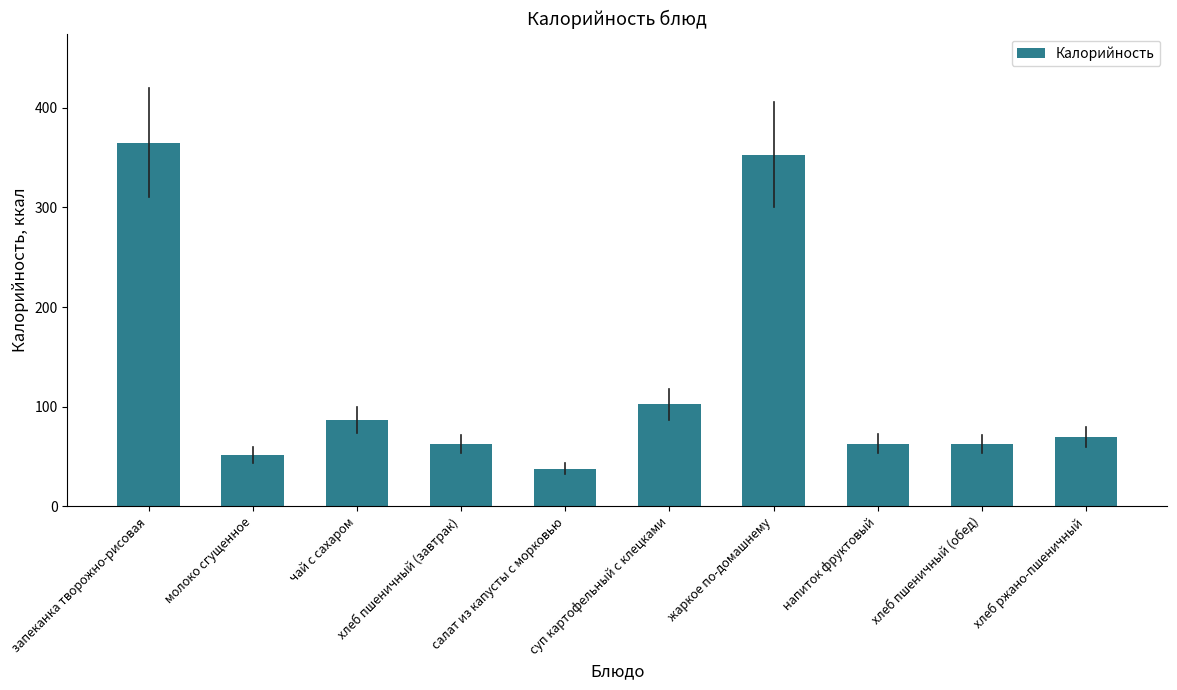

What is the minimum value shown in the chart?

37.8